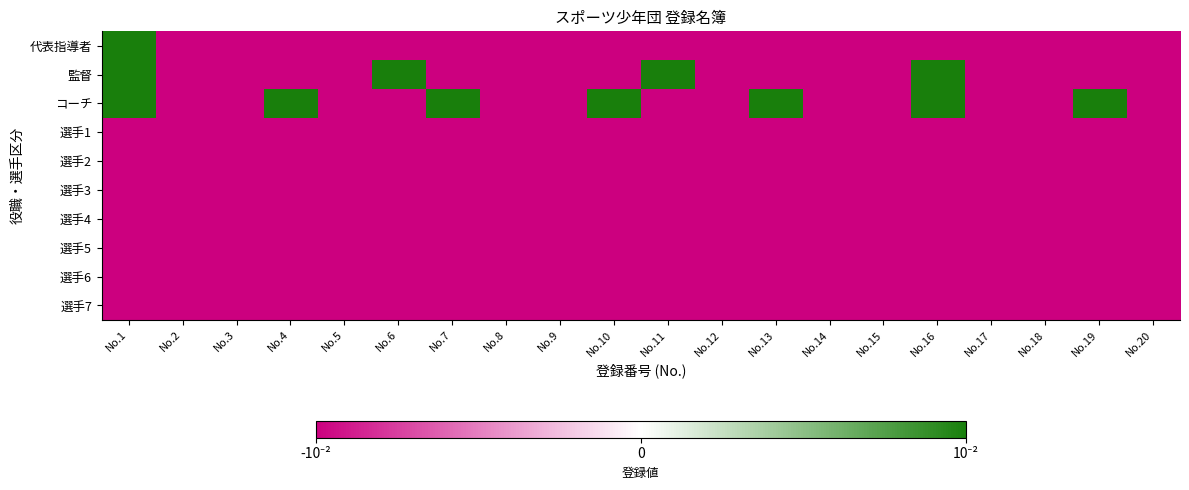

How many categories are shown in the chart?

20